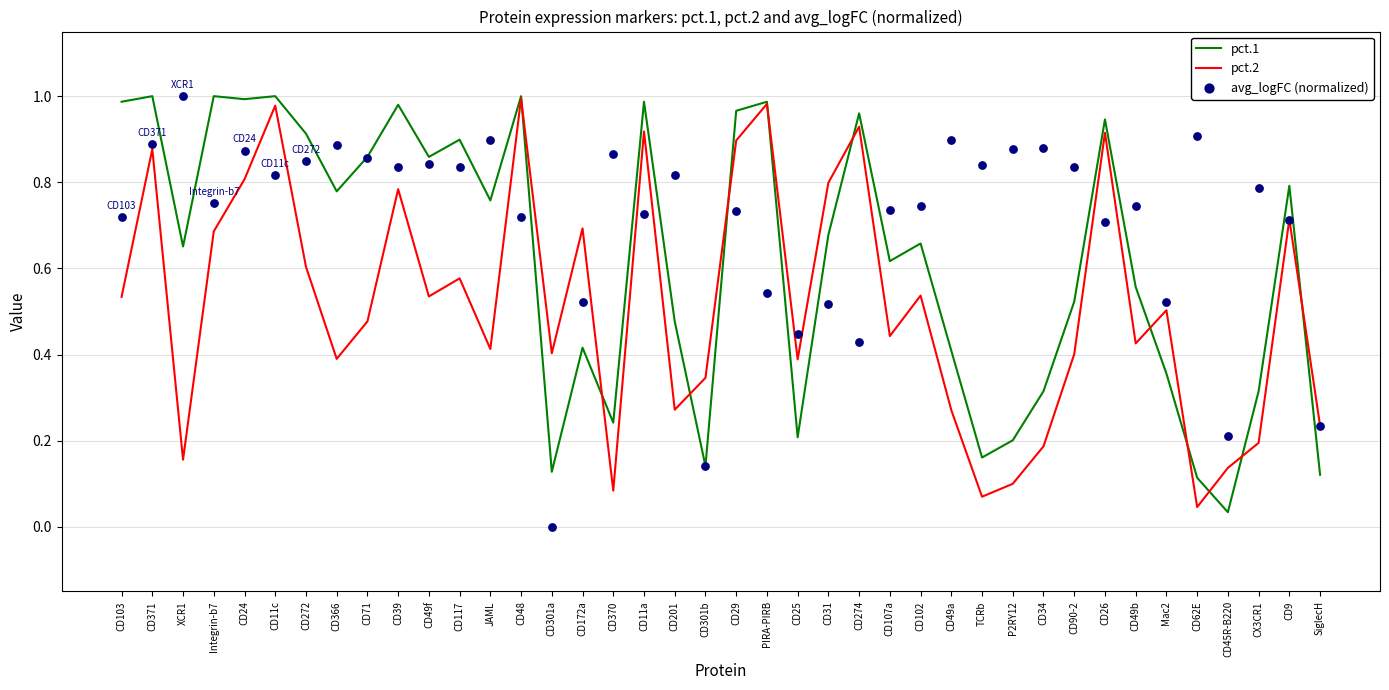

What are all the series names shown in the legend?

pct.1, pct.2, avg_logFC (normalized)